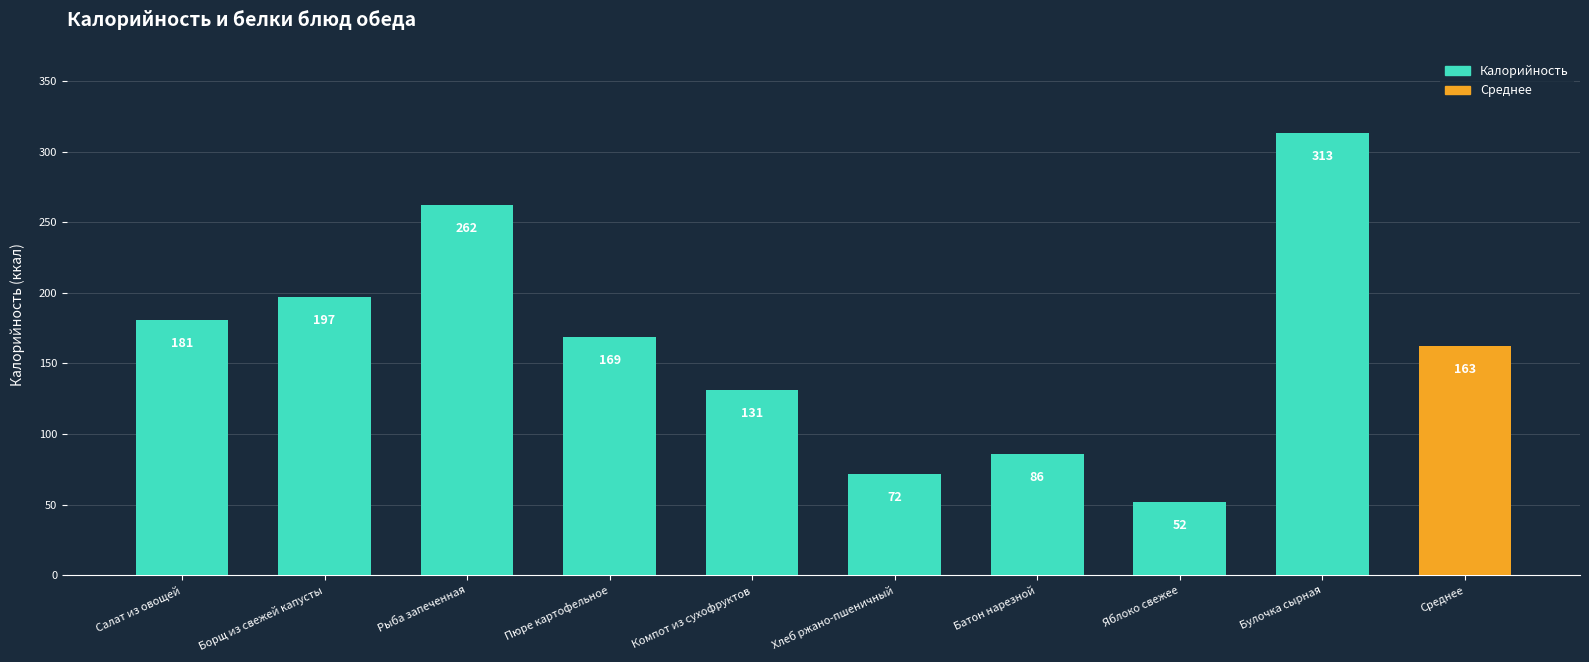

Between Хлеб ржано-пшеничный and Яблоко свежее, which is larger?

Хлеб ржано-пшеничный